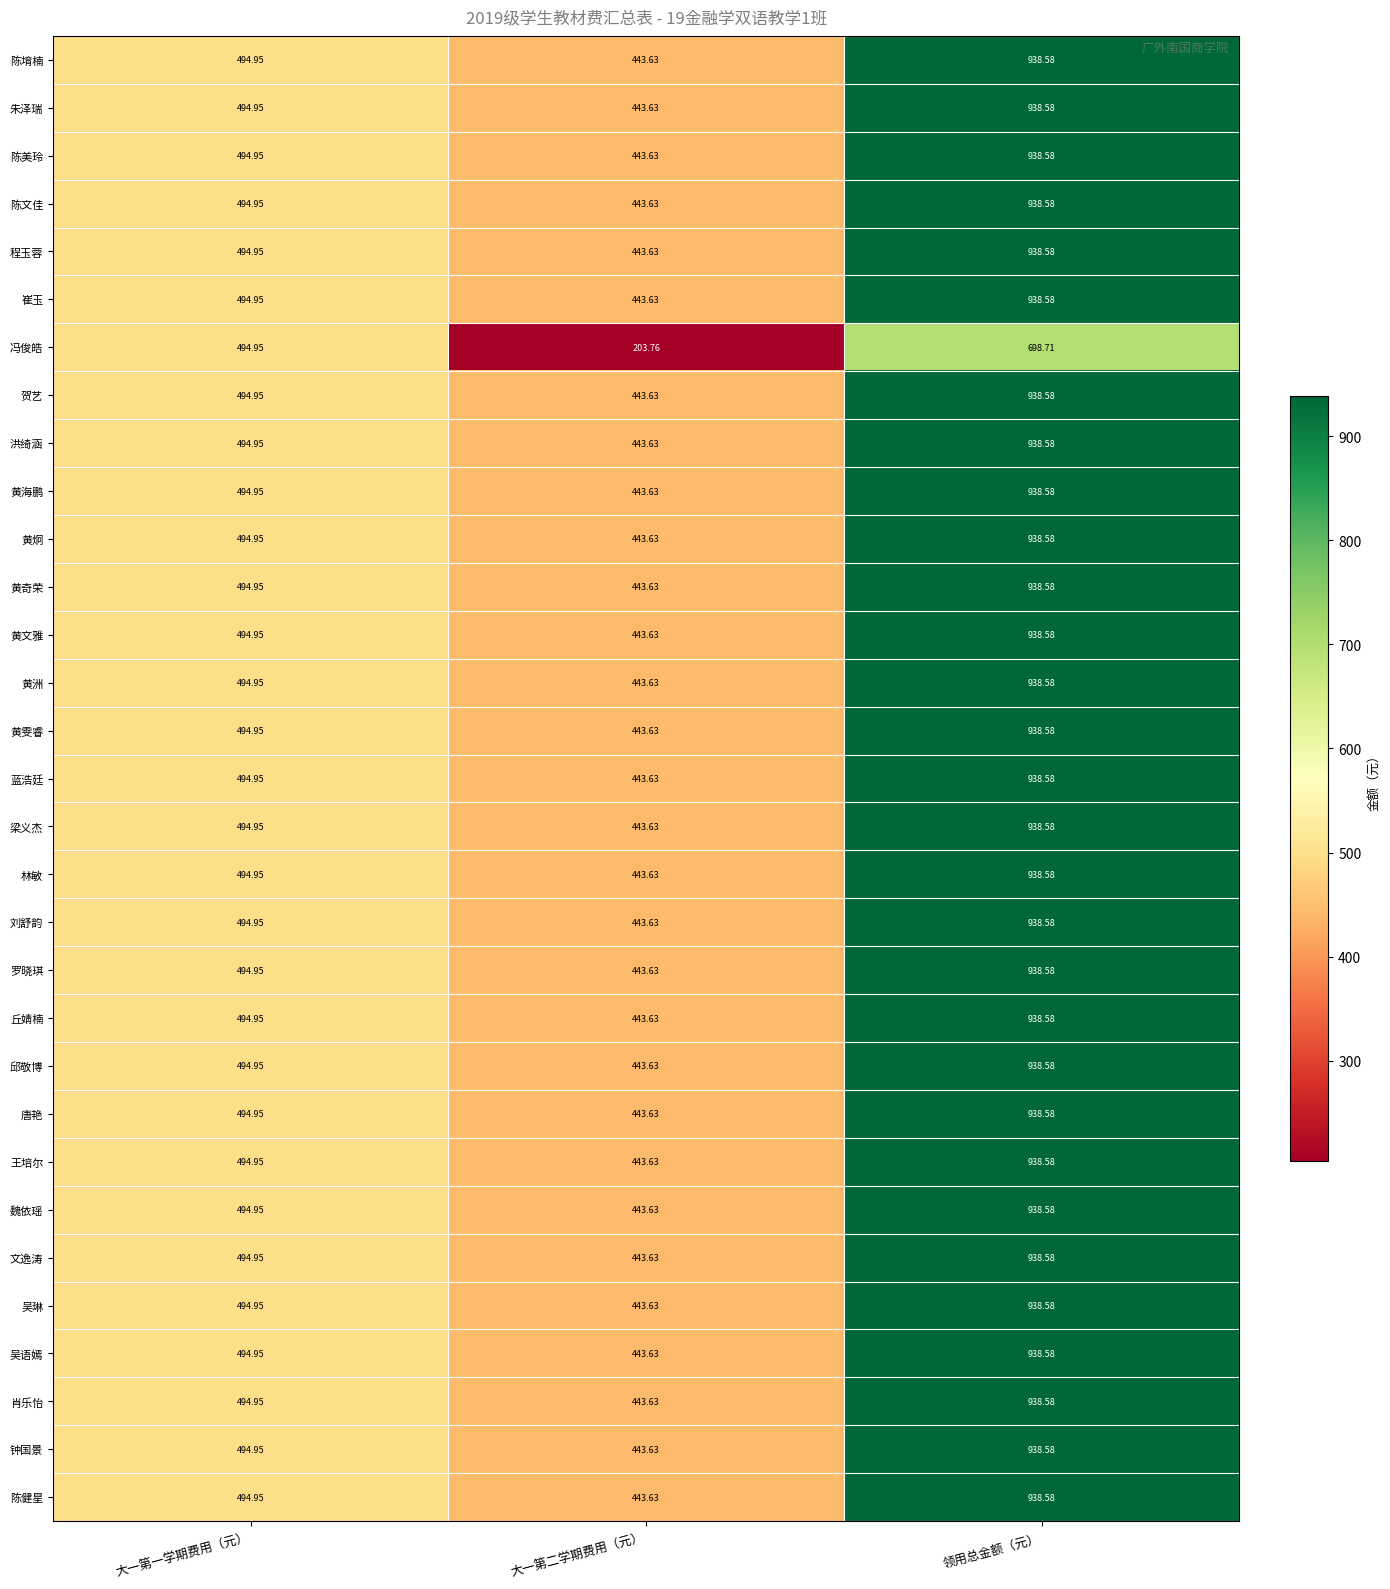

At which category is the sum across all series the highest?

领用总金额（元）